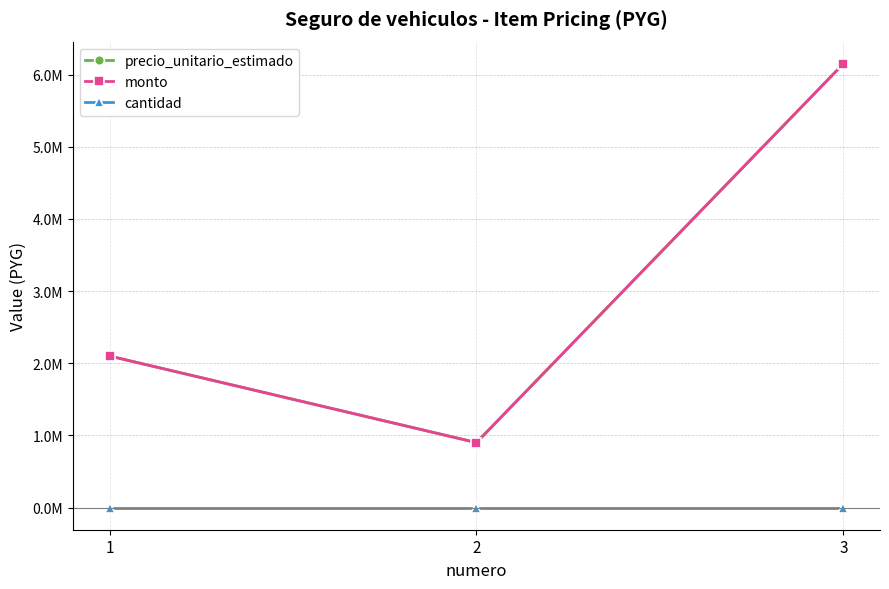

At 2, list the series in order from smallest to largest.

cantidad, precio_unitario_estimado, monto